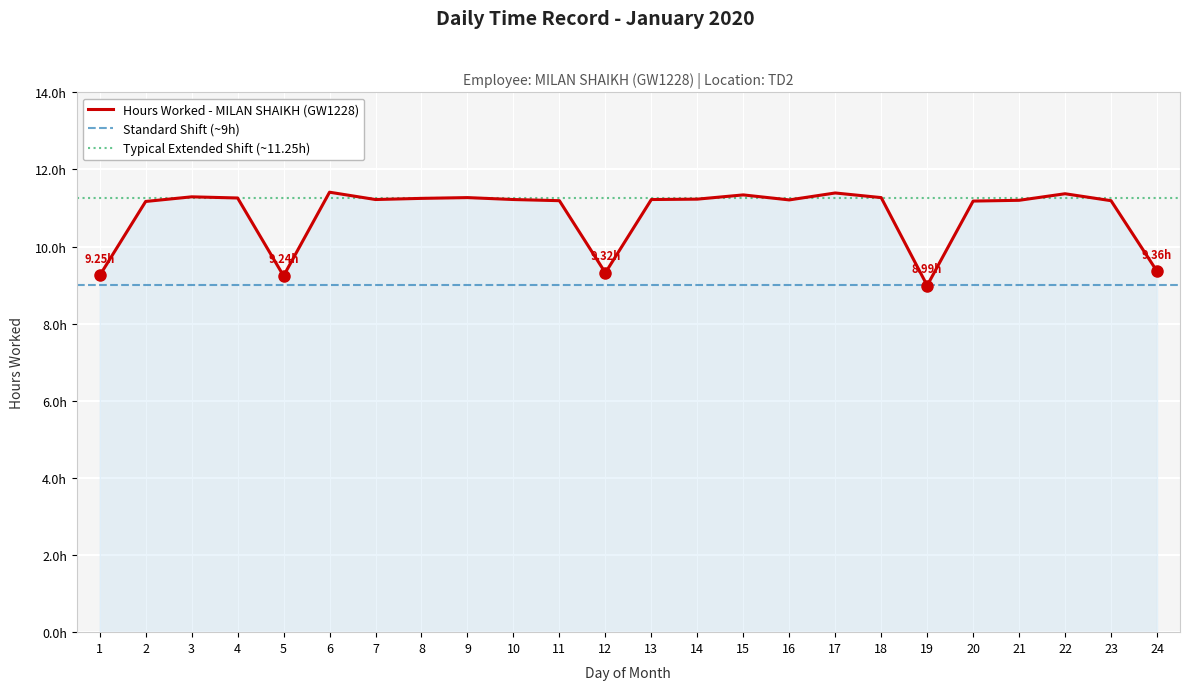

Reading left to right, transcribe all the data shown in this chart.

1=9.2	2=11.2	3=11.3	4=11.3	5=9.2	6=11.4	7=11.2	8=11.2	9=11.3	10=11.2	11=11.2	12=9.3	13=11.2	14=11.2	15=11.3	16=11.2	17=11.4	18=11.3	19=9.0	20=11.2	21=11.2	22=11.4	23=11.2	24=9.4